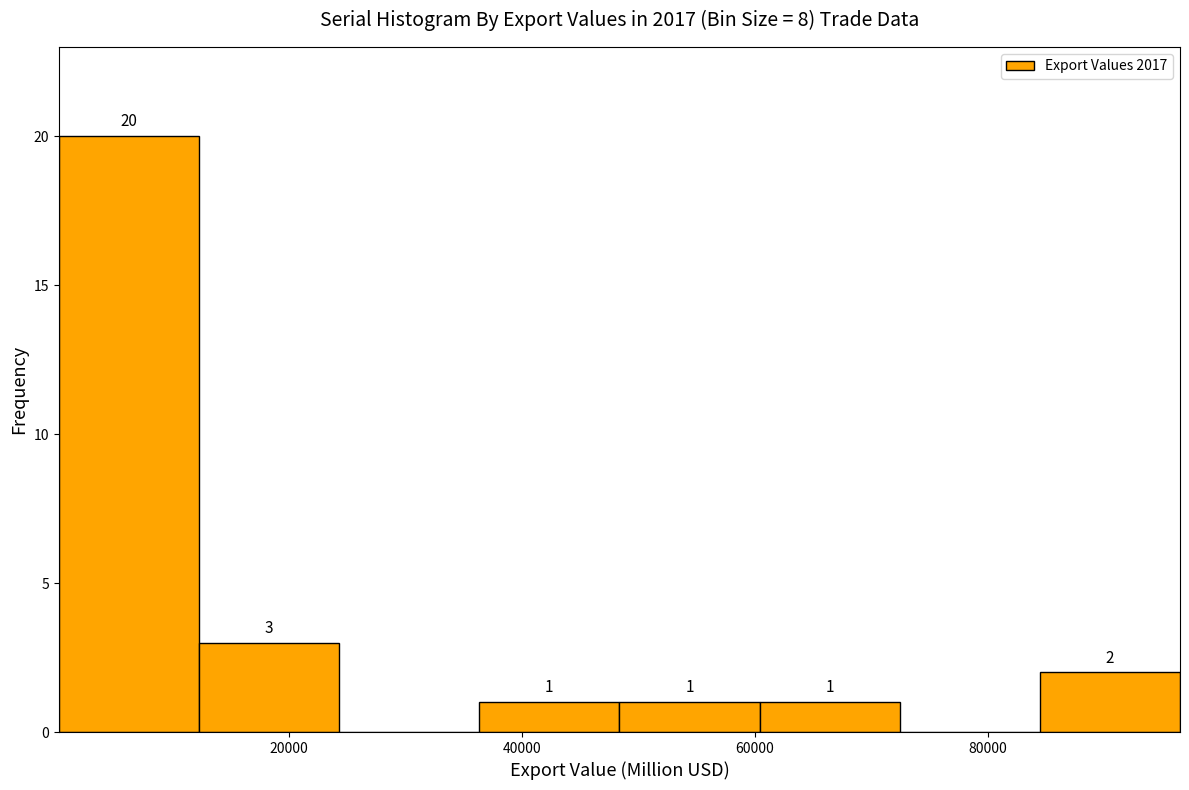

Which range on the x-axis has the tallest bar?

0 to 12000